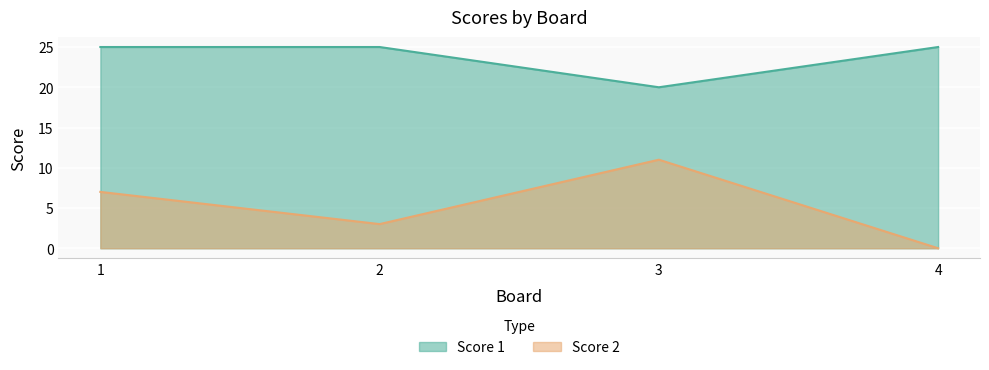

Reading left to right, extract all data points from this chart.

Score 1: 1=25	2=25	3=20	4=25
Score 2: 1=7	2=3	3=11	4=0